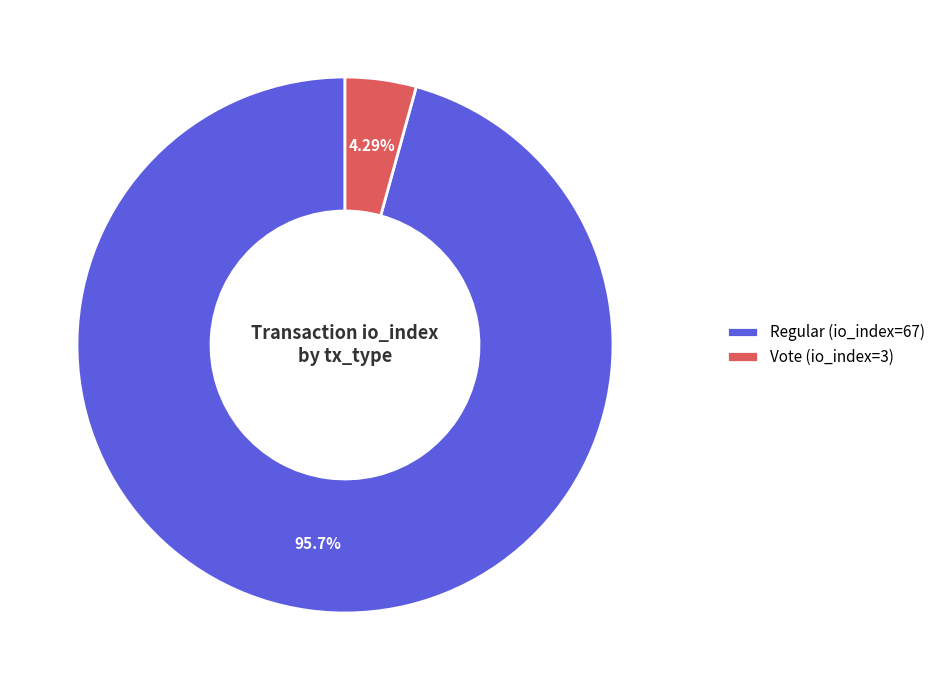

What percentage is NOT represented by Vote (io_index=3)?

95.7%